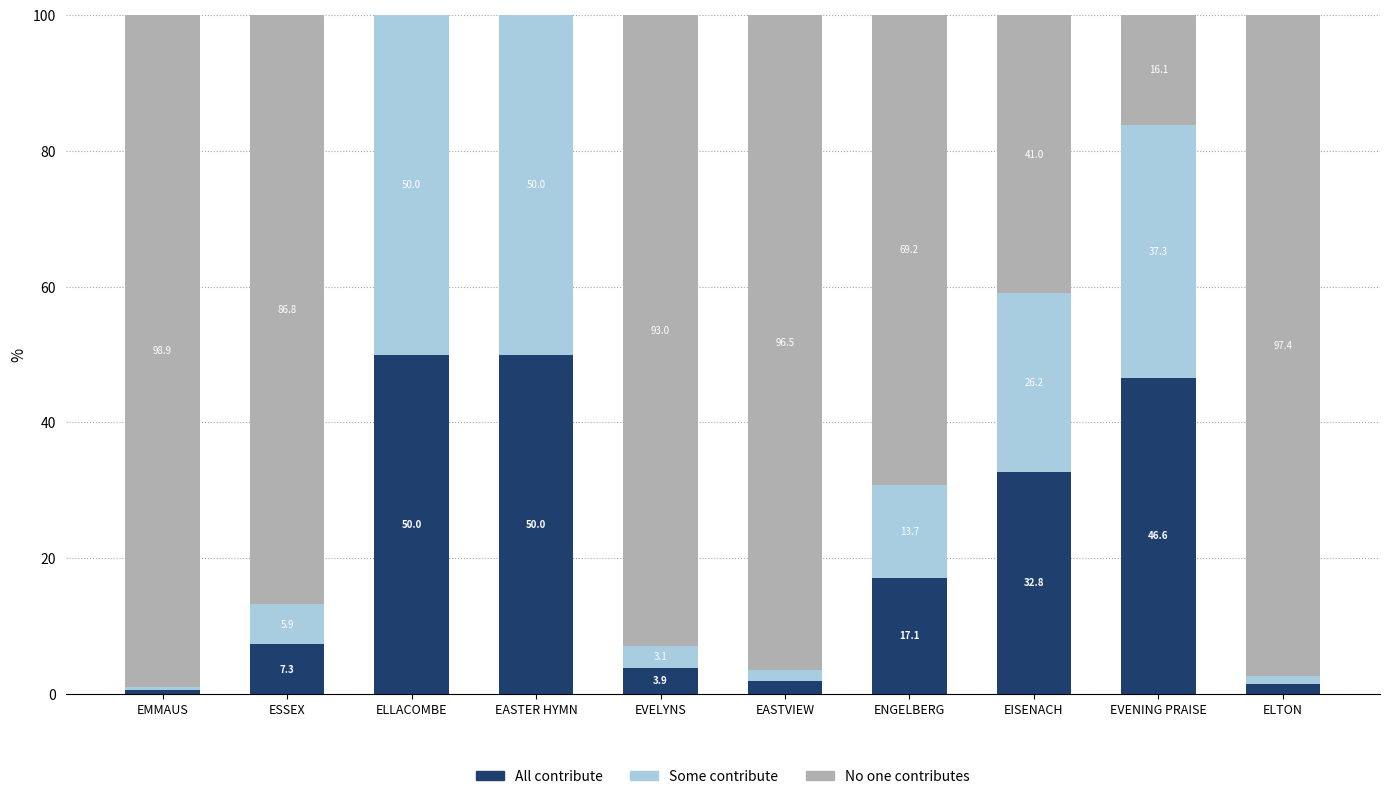

At which label does All contribute first exceed 17?

ELLACOMBE